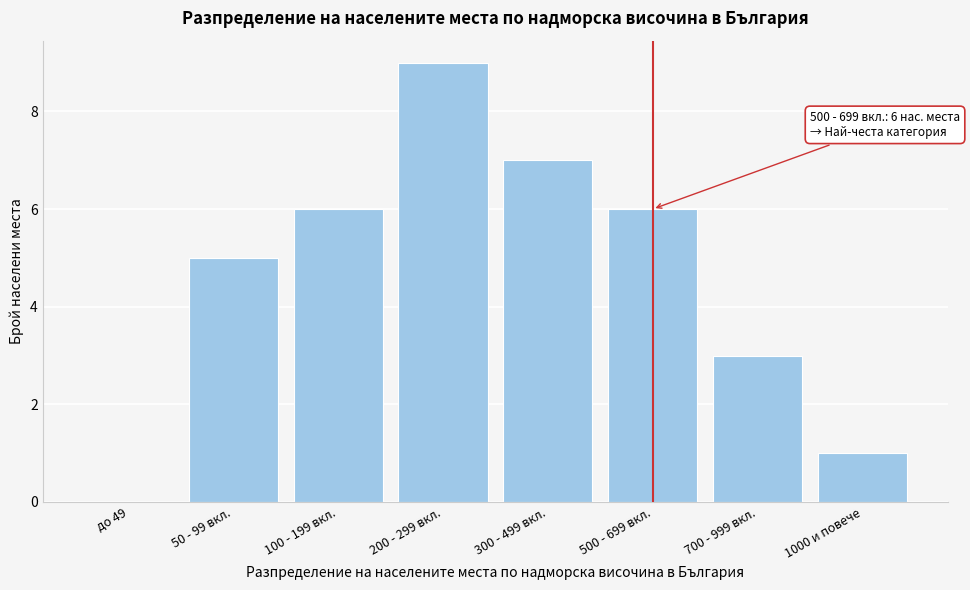

The chart shows a value of 3 at 300 - 499 вкл.. True or false?

False